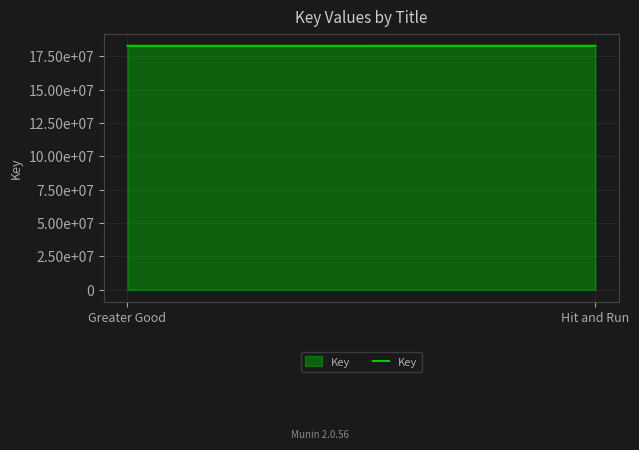

Reading right to left, list all the values displayed in this chart.

18281090	18280569